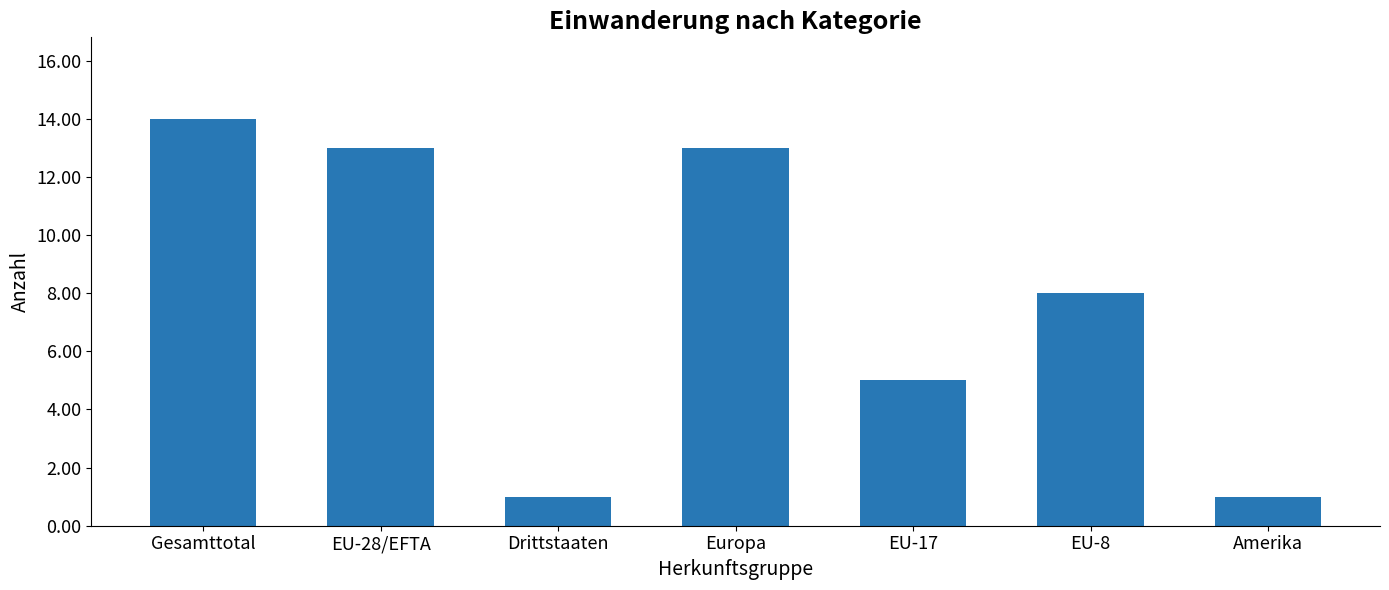

Which has a higher value, Gesamttotal or EU-8?

Gesamttotal